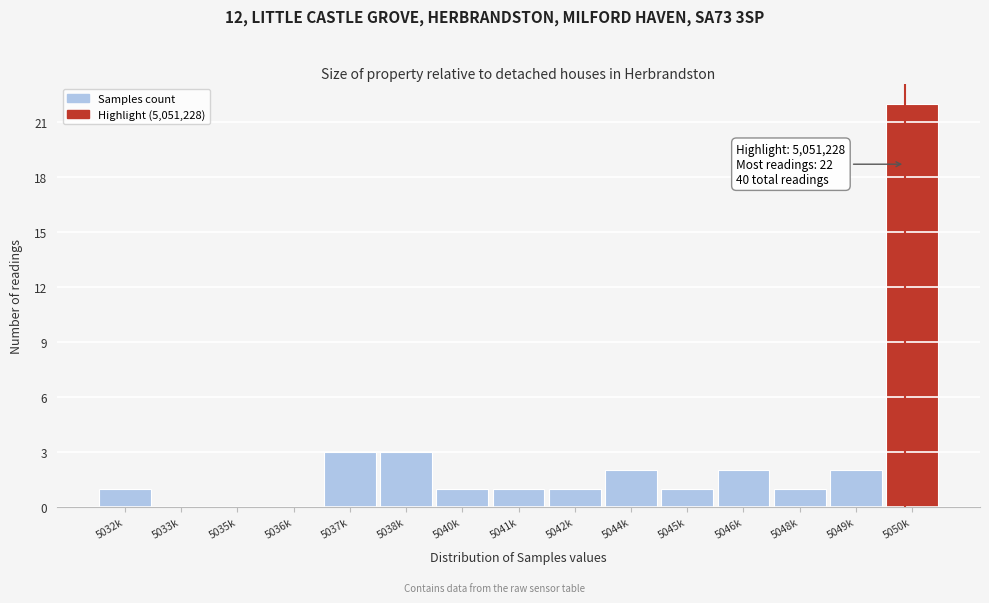

Reading left to right, list all the values displayed in this chart.

5032k=1	5033k=0	5035k=0	5036k=0	5037k=3	5038k=3	5040k=1	5041k=1	5042k=1	5044k=2	5045k=1	5046k=2	5048k=1	5049k=2	5050k=22